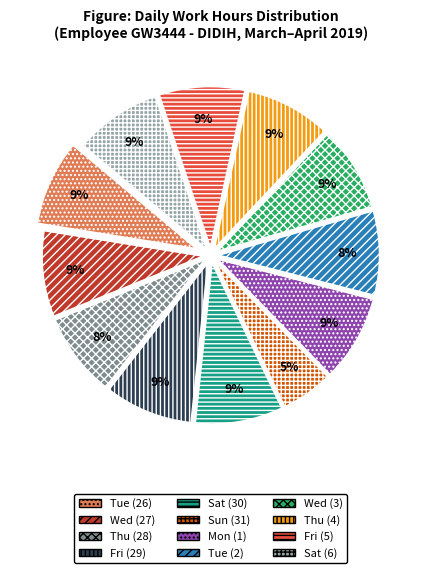

To the nearest percent, what is the combined percentage of Sun (31) and Tue (26)?

14%